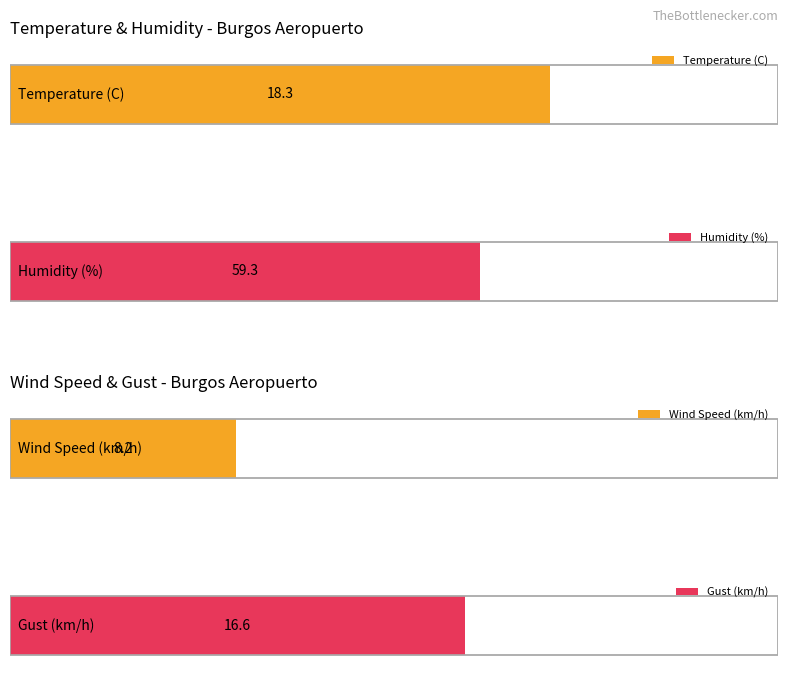

Rank the series at 11:00 from lowest to highest value.

Wind Speed (km/h), Gust (km/h), Temperature (C), Humidity (%)